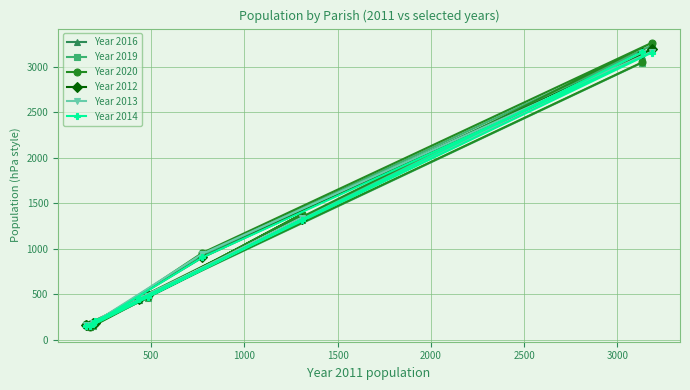

What is the value of the Year 2012 point at the 2nd from the left?

161